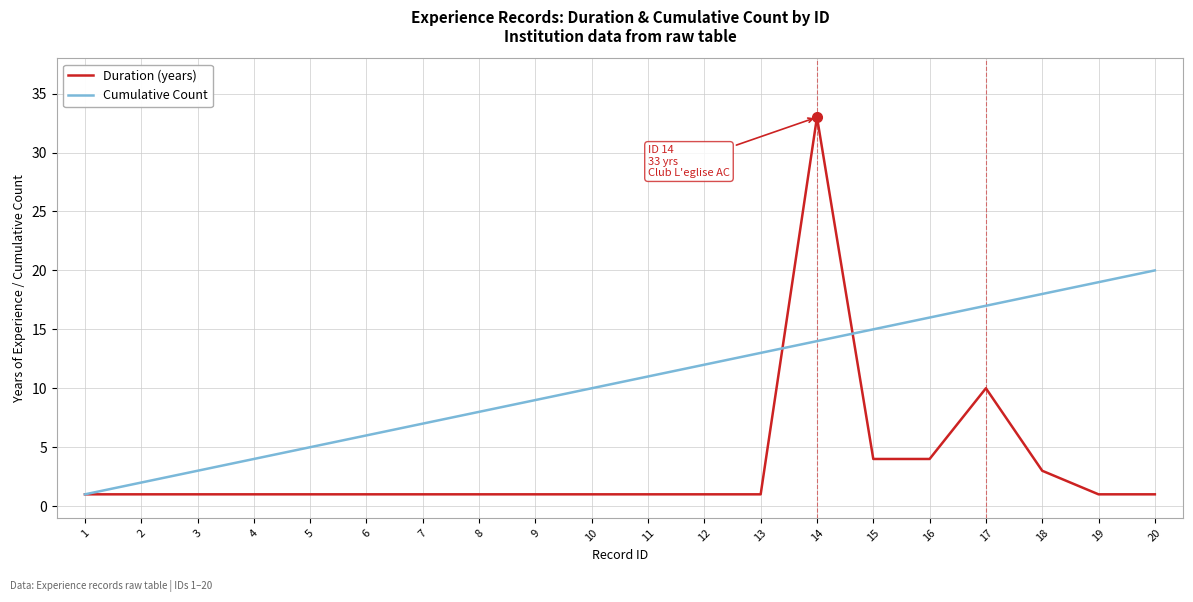

True or false: Cumulative Count and Duration (years) cross at least once.

True